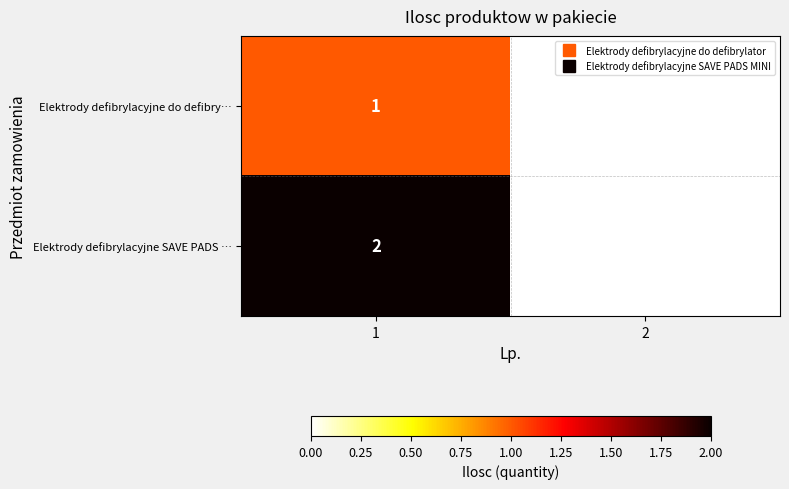

Which label corresponds to the largest value in the chart?

1